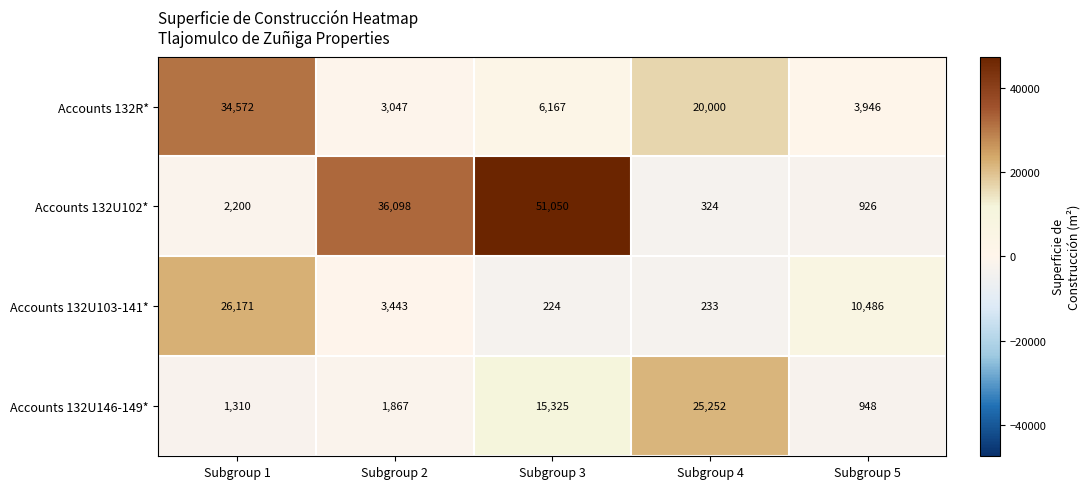

What is the highest value of the Accounts 132U103-141* series?

26171